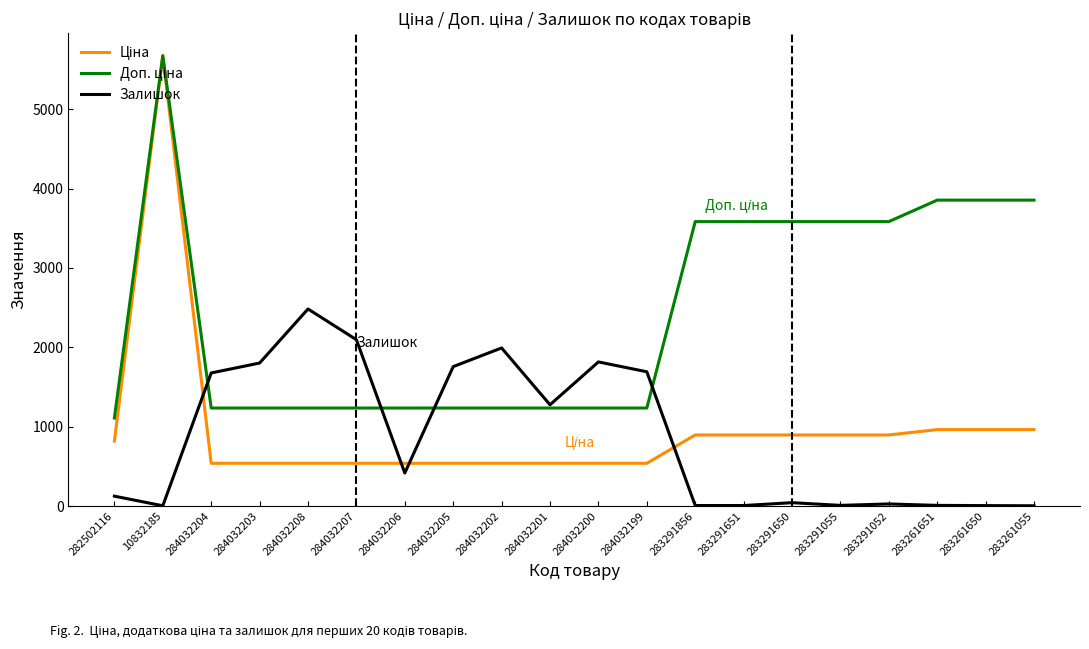

What is the sum of all Залишок values?

17249.0